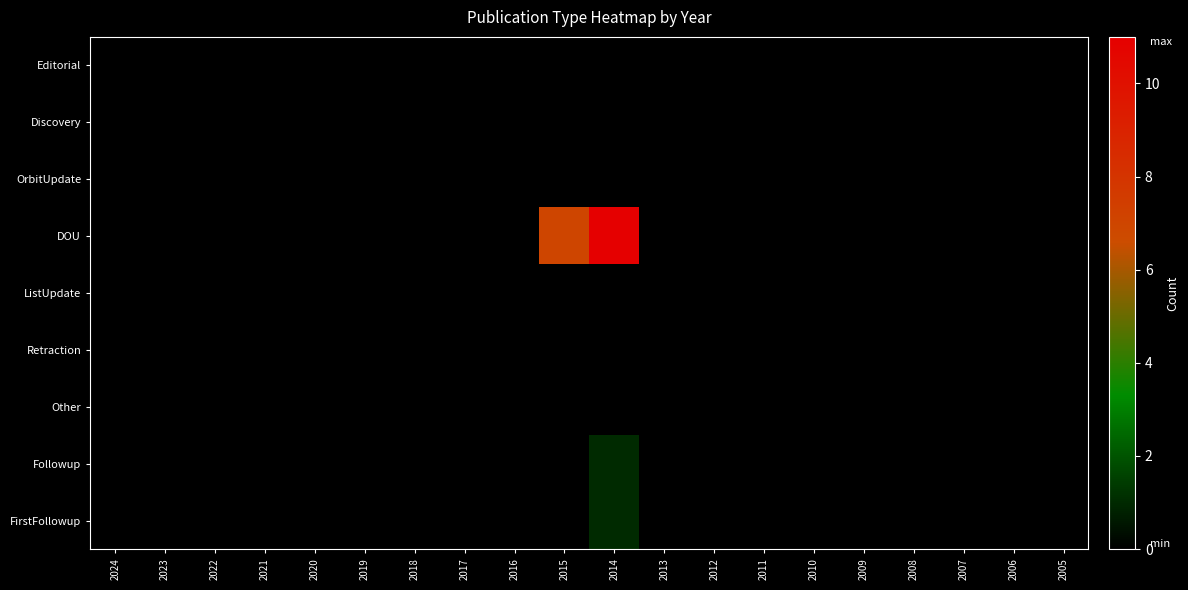

Which series has the widest spread of values?

DOU